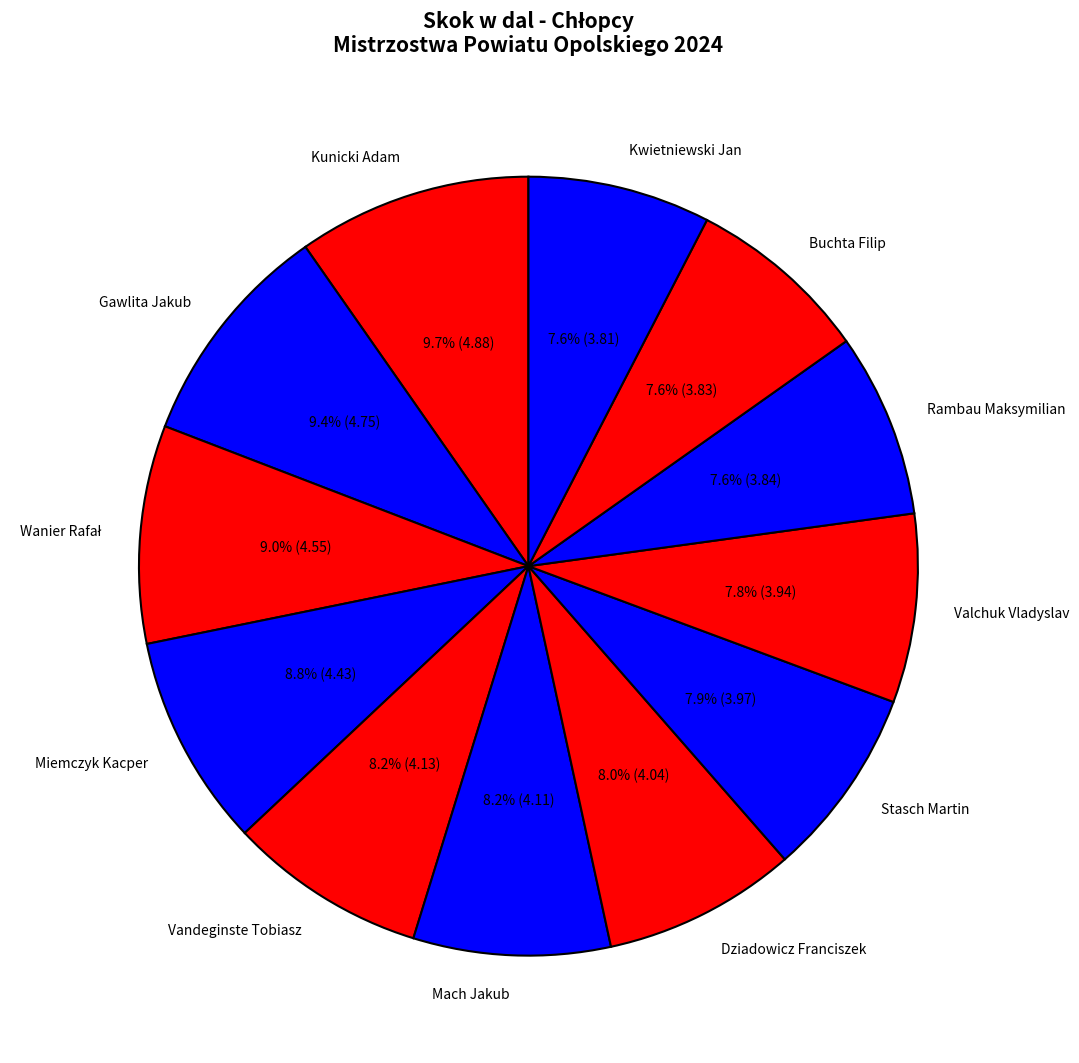

Combined, do Kwietniewski Jan and Stasch Martin account for over 50%?

No